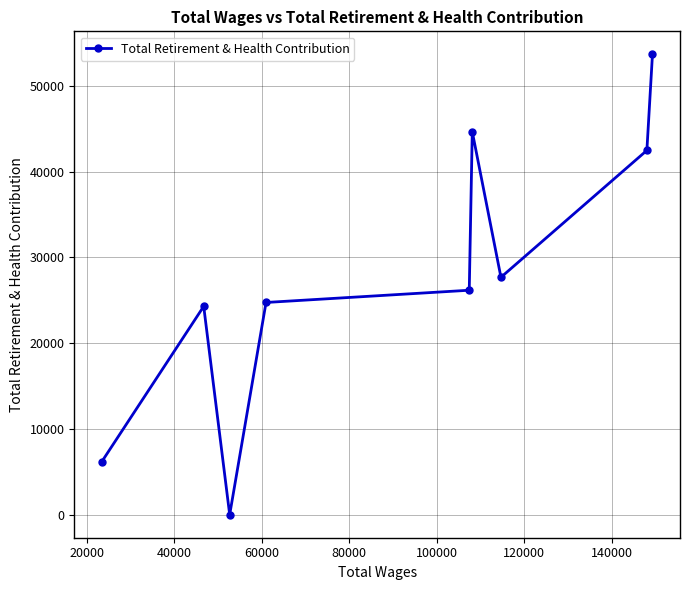

How many lines are shown in the chart?

1